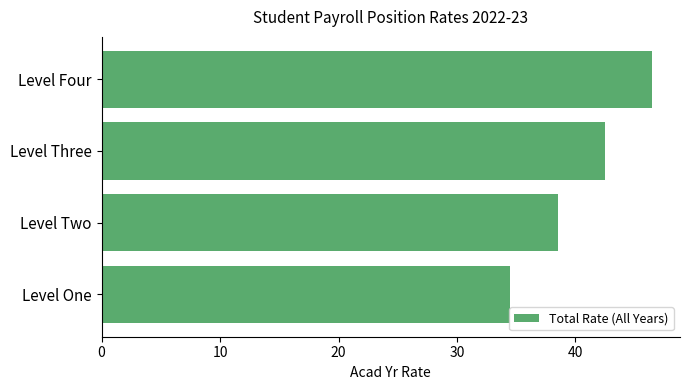

How many data points does each series have?

4